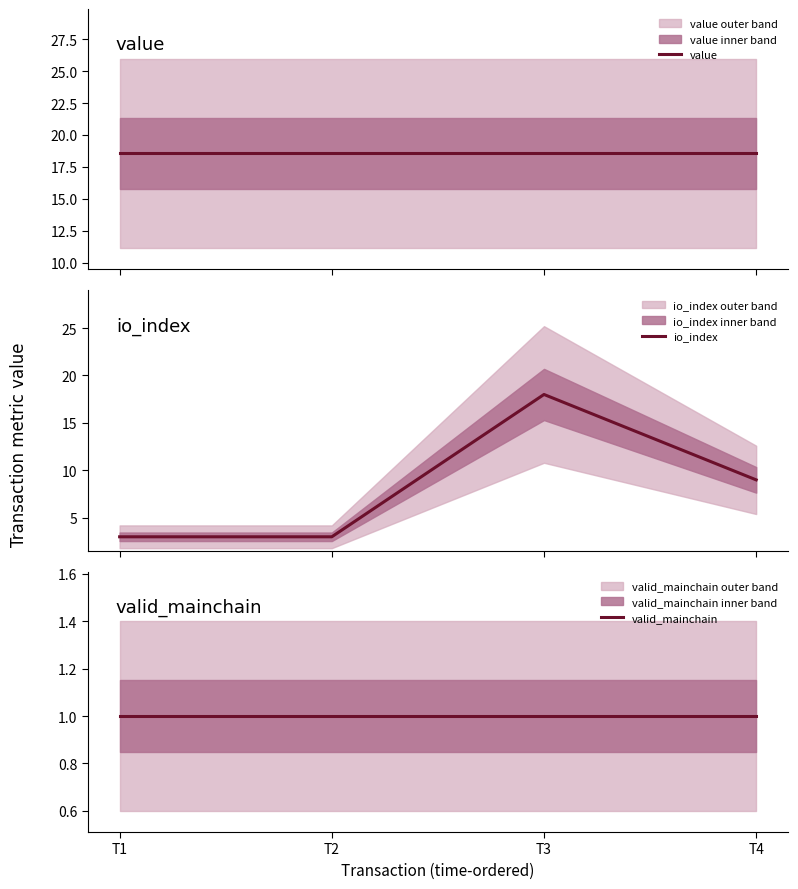

Is it true that io_index equals 2.1 at T2?

False